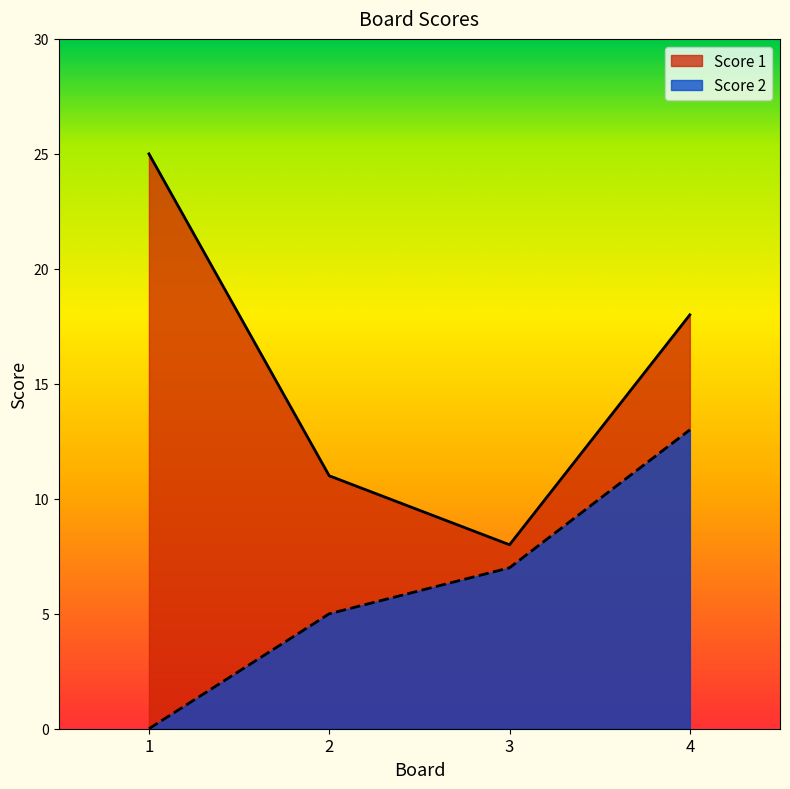

What is the maximum value for Score 1?

25